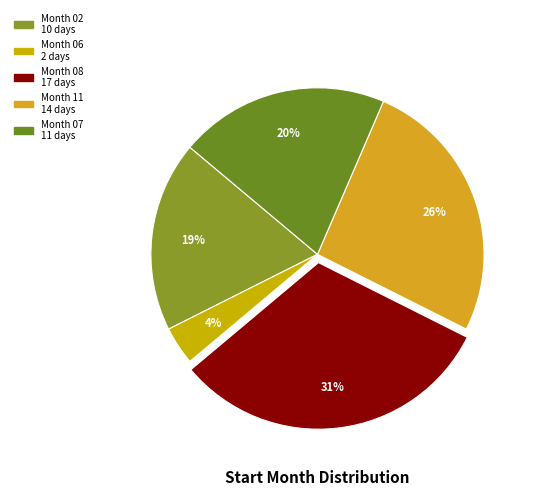

Rank the categories by value from highest to lowest.

08, 11, 07, 02, 06